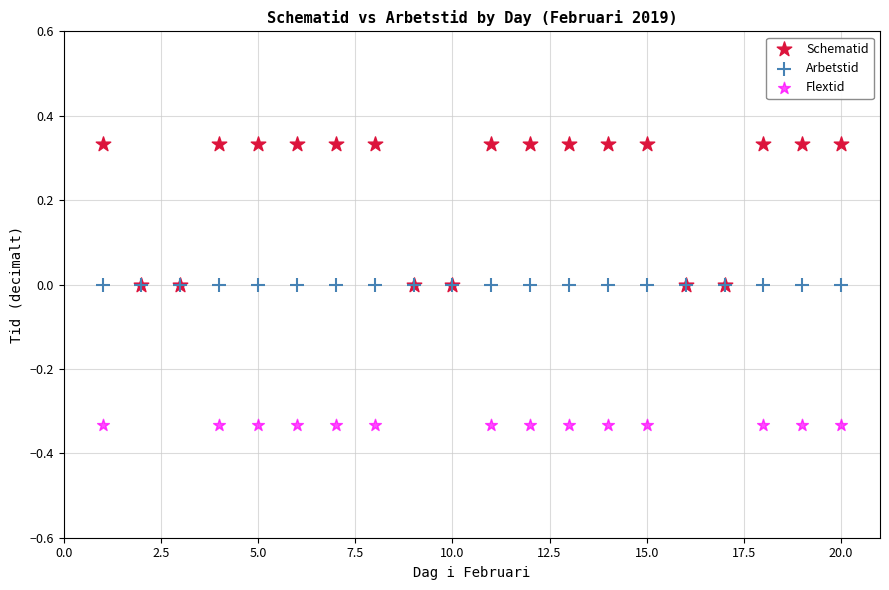

Which series reaches the maximum Y coordinate?

Schematid